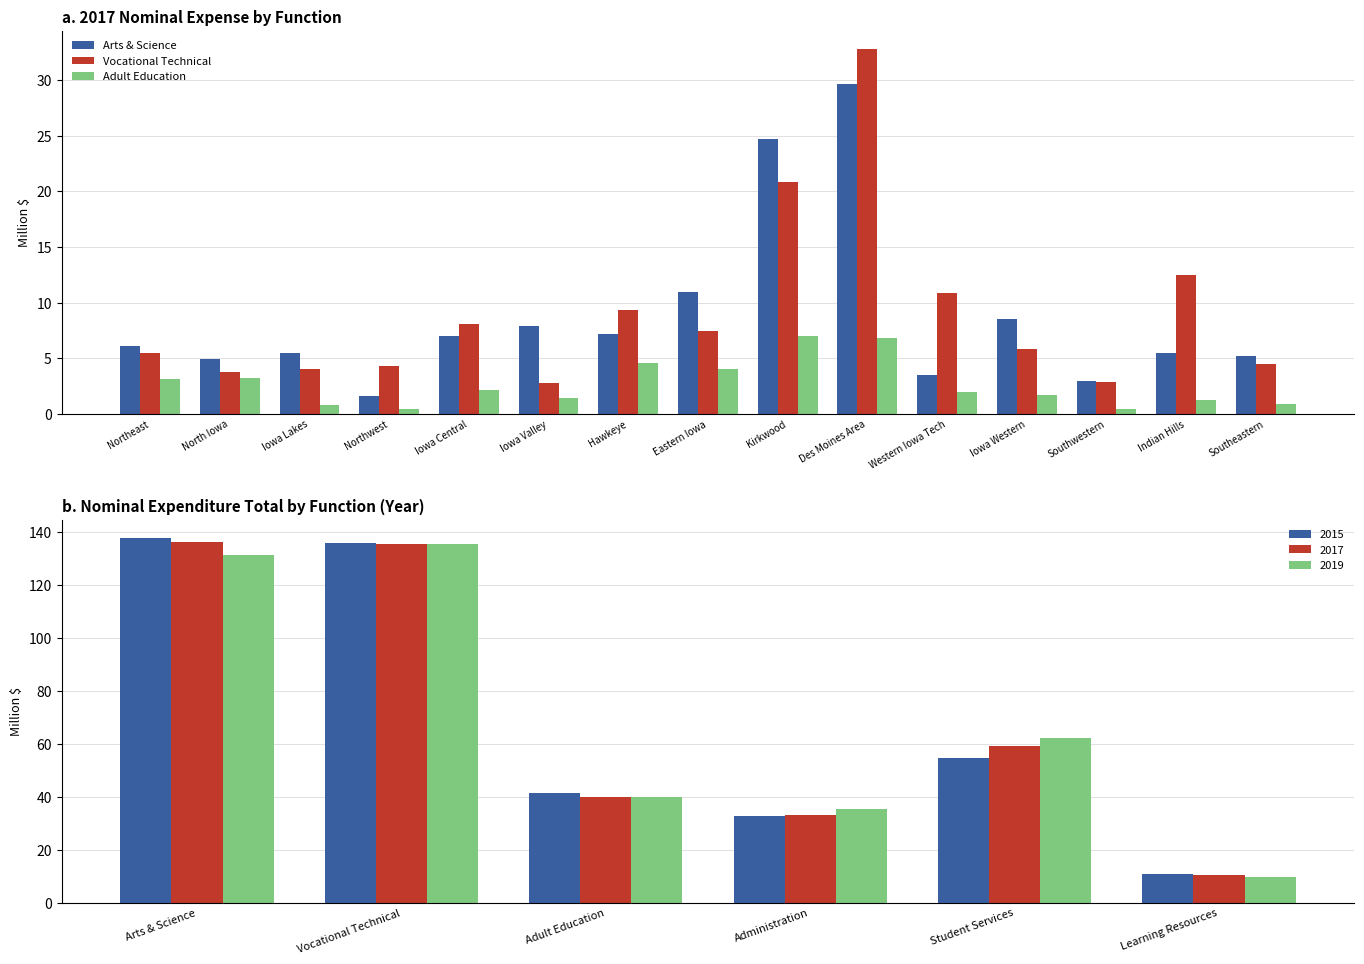

What is the difference between the highest and lowest values at Southeastern?

4.3